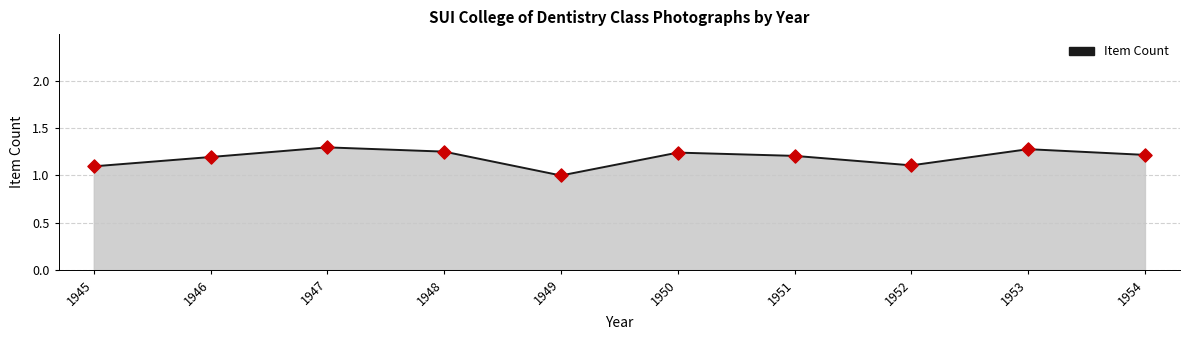

Approximately how many times larger is the value at 1946 compared to 1951?

1.0